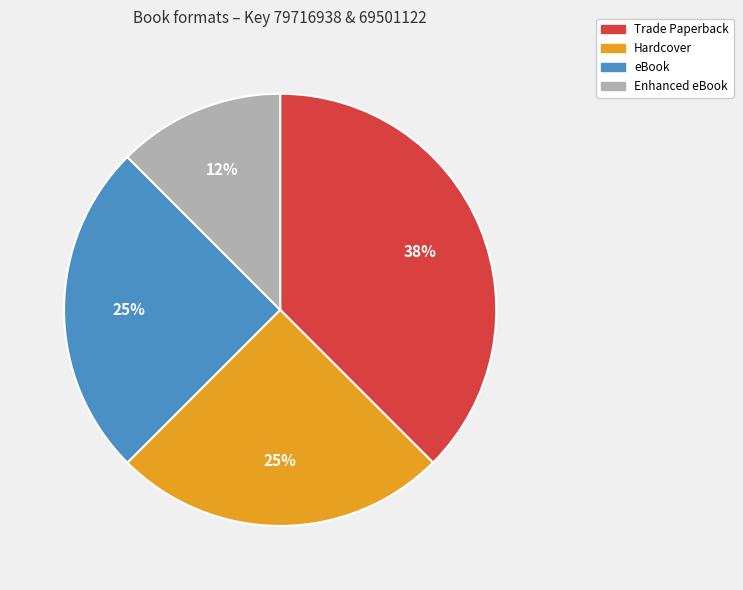

To the nearest percent, what is the average slice percentage?

25%